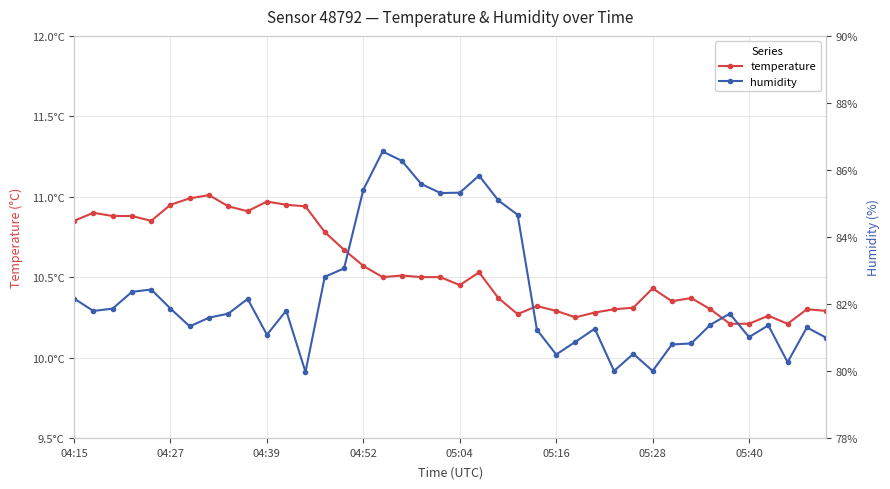

Rank the series at 8 from highest to lowest value.

humidity, temperature